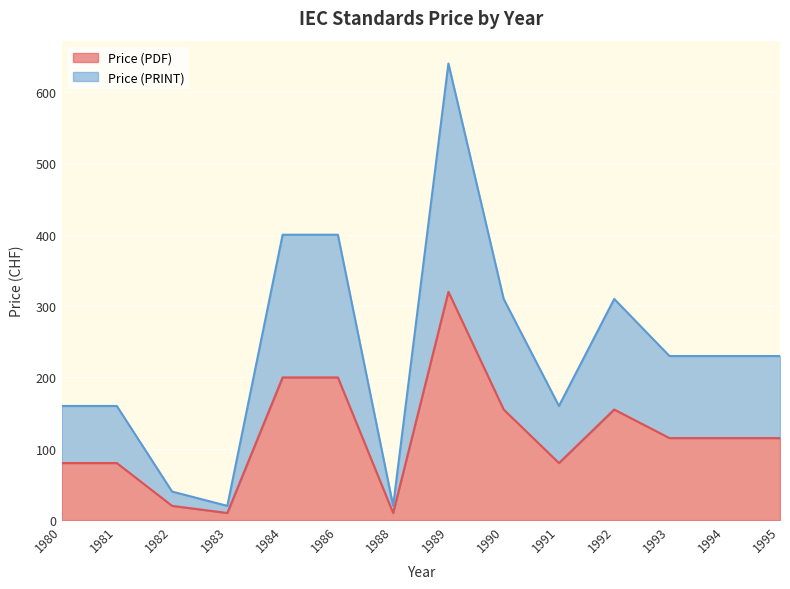

Count the Price (PRINT) values in the range 160 to 310.

8